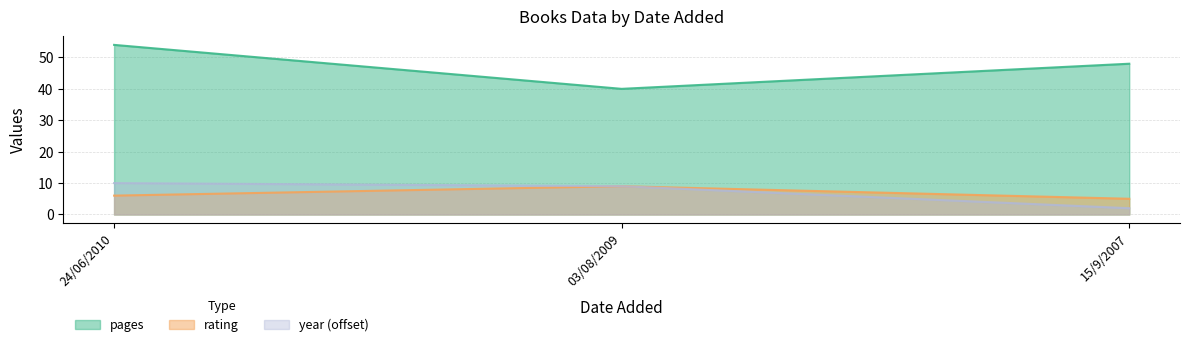

List the labels in order of rating value, smallest first.

15/9/2007, 24/06/2010, 03/08/2009